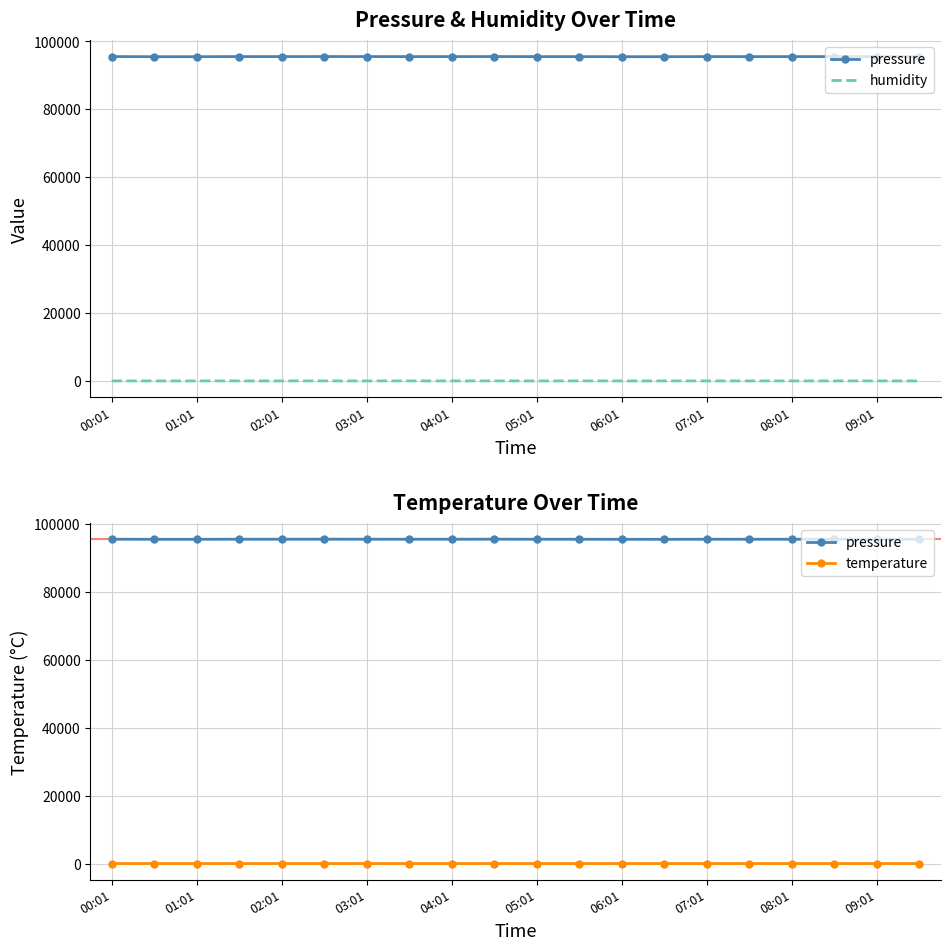

Is the value of temperature at 01:01 greater than the value of pressure at 11?

No